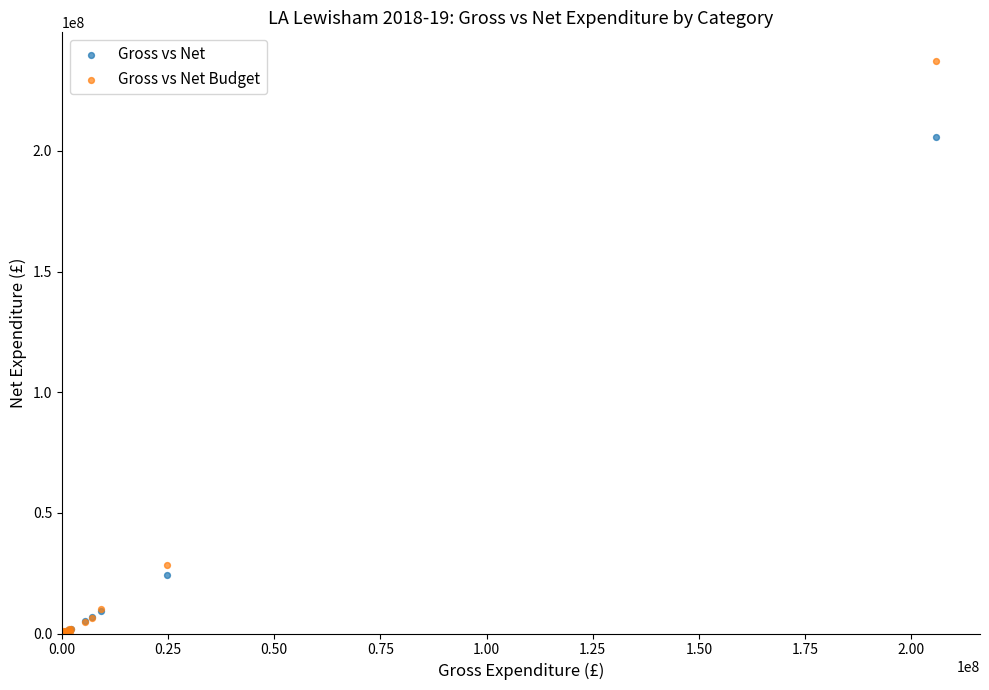

What are all the series names shown in the legend?

Gross vs Net, Gross vs Net Budget